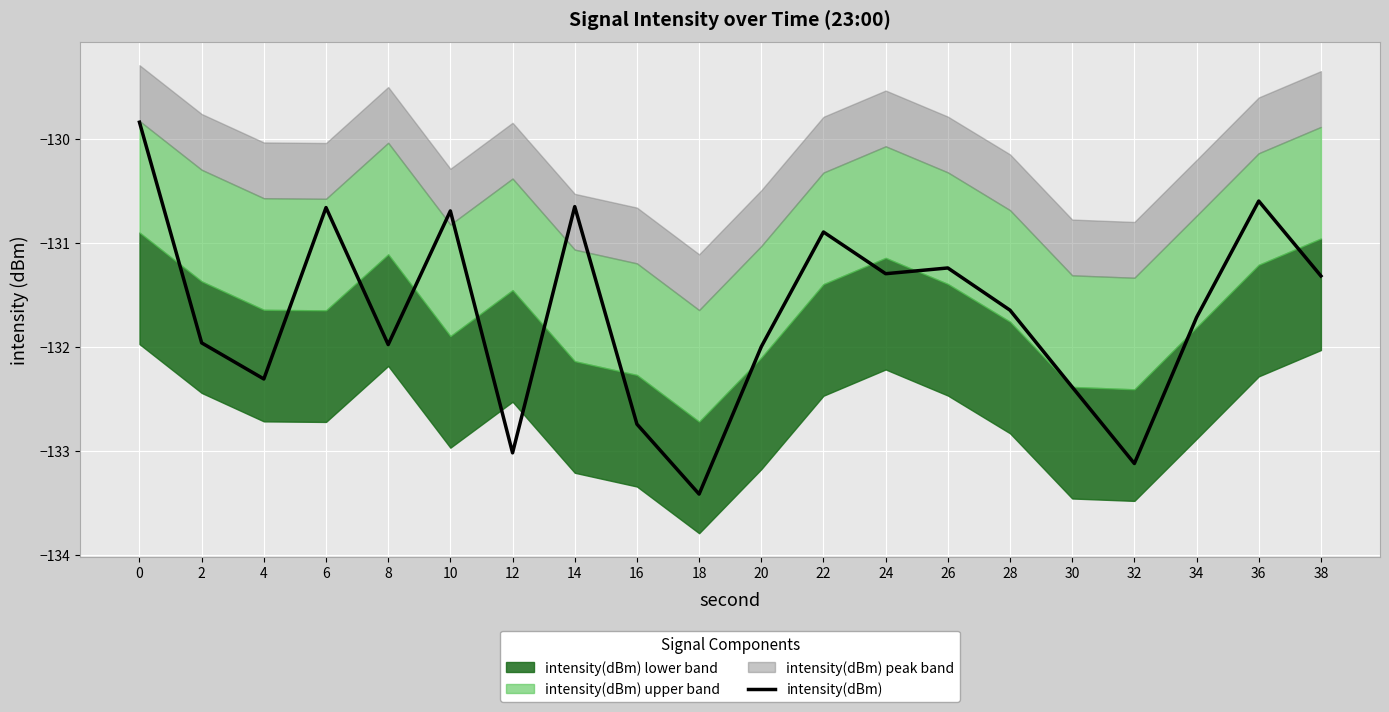

Count the number of values greater than -131.

6